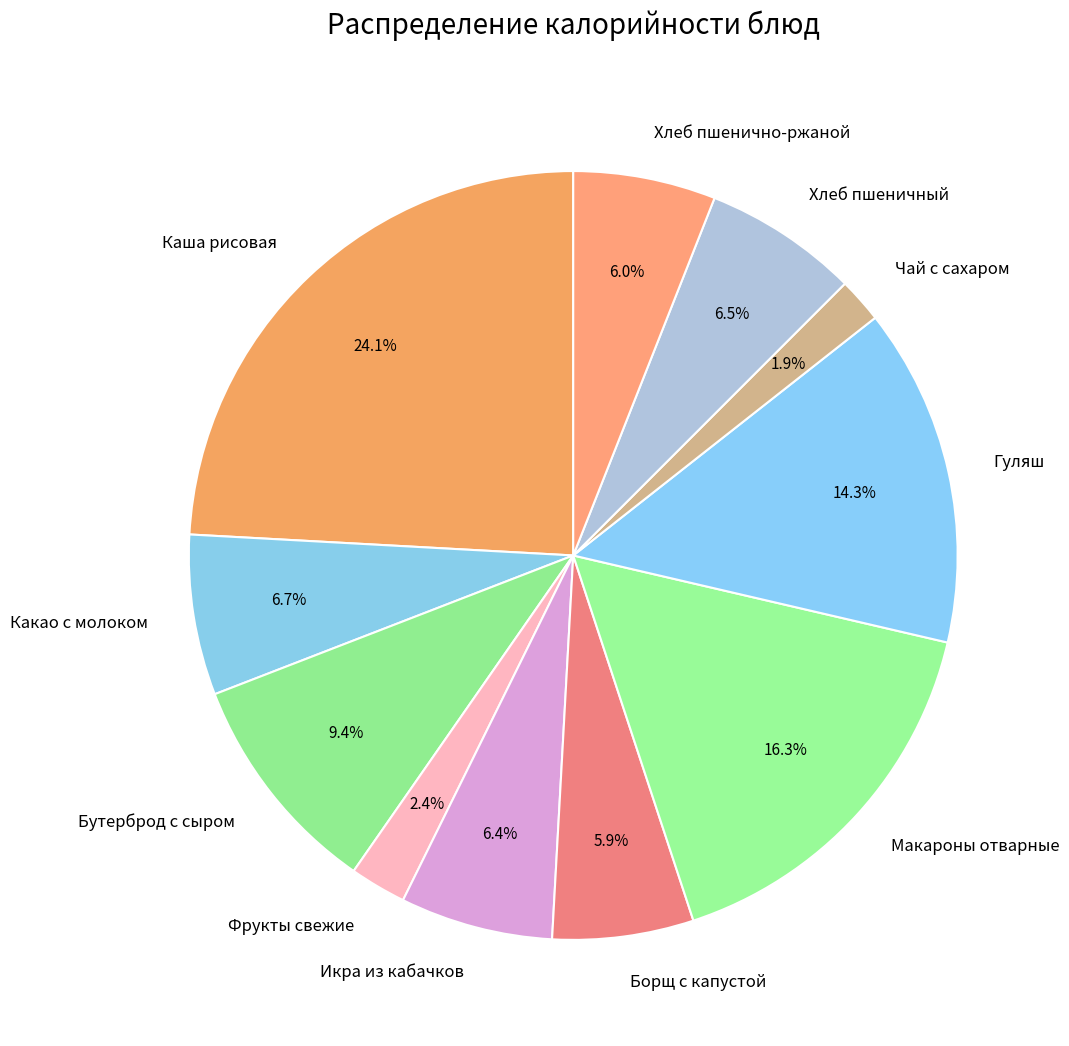

Between Чай с сахаром and Борщ с капустой, which is larger?

Борщ с капустой